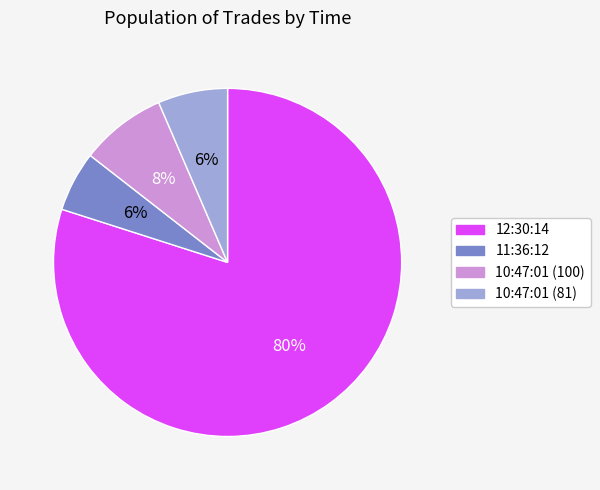

Which slice is the largest?

12:30:14